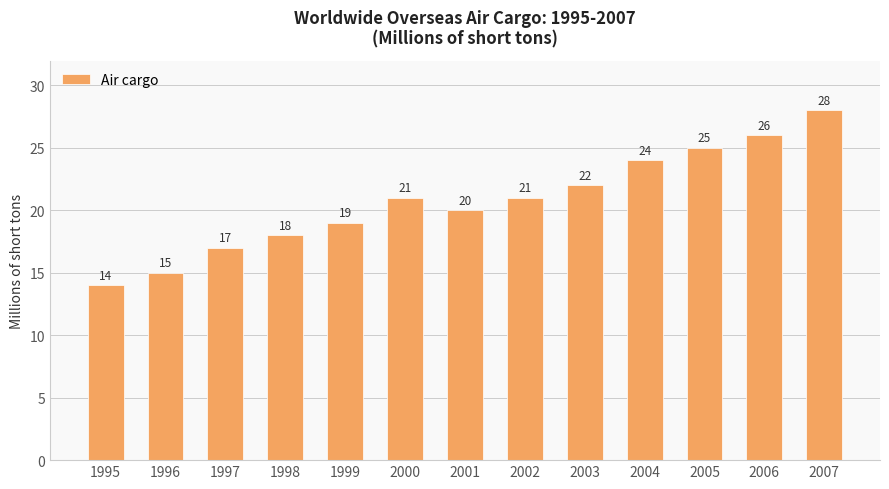

How many categories are shown in the chart?

13